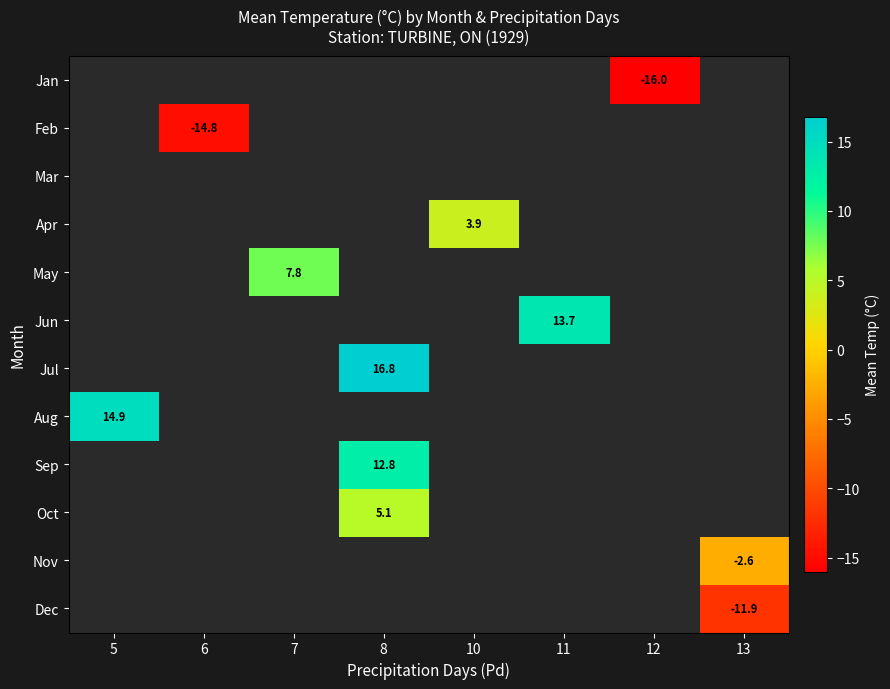

The Apr series shows 5.4 at 10. True or false?

False